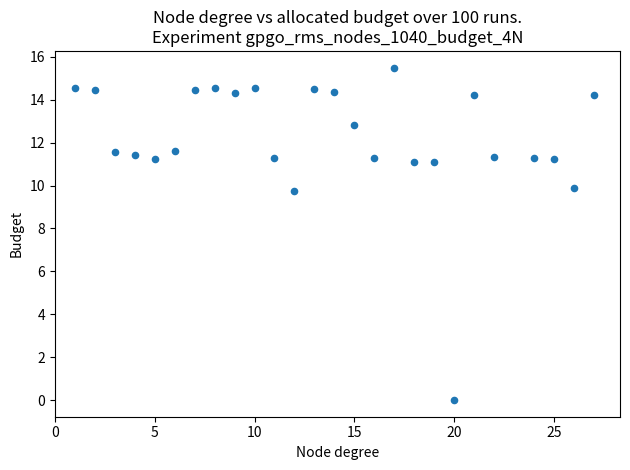

What is the range of X values (max minus min)?

26.0